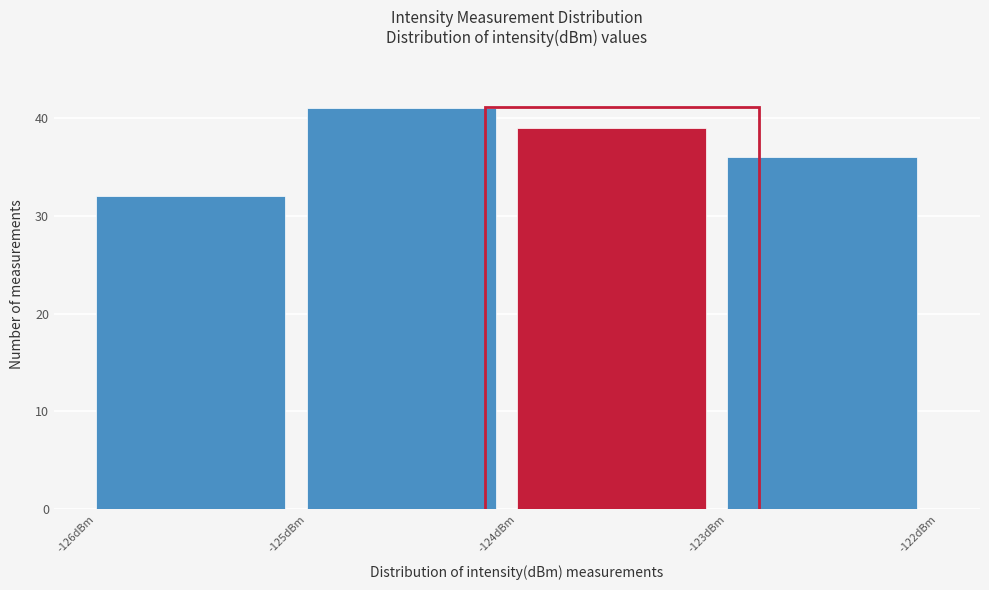

Reading left to right, transcribe this chart: for each bar, give the range it covers on the x-axis and its height. The values are not printed on the chart, so give them approximately, as read against the axis.

-126 to -125: 32
-125 to -124: 41
-124 to -123: 39
-123 to -122: 36